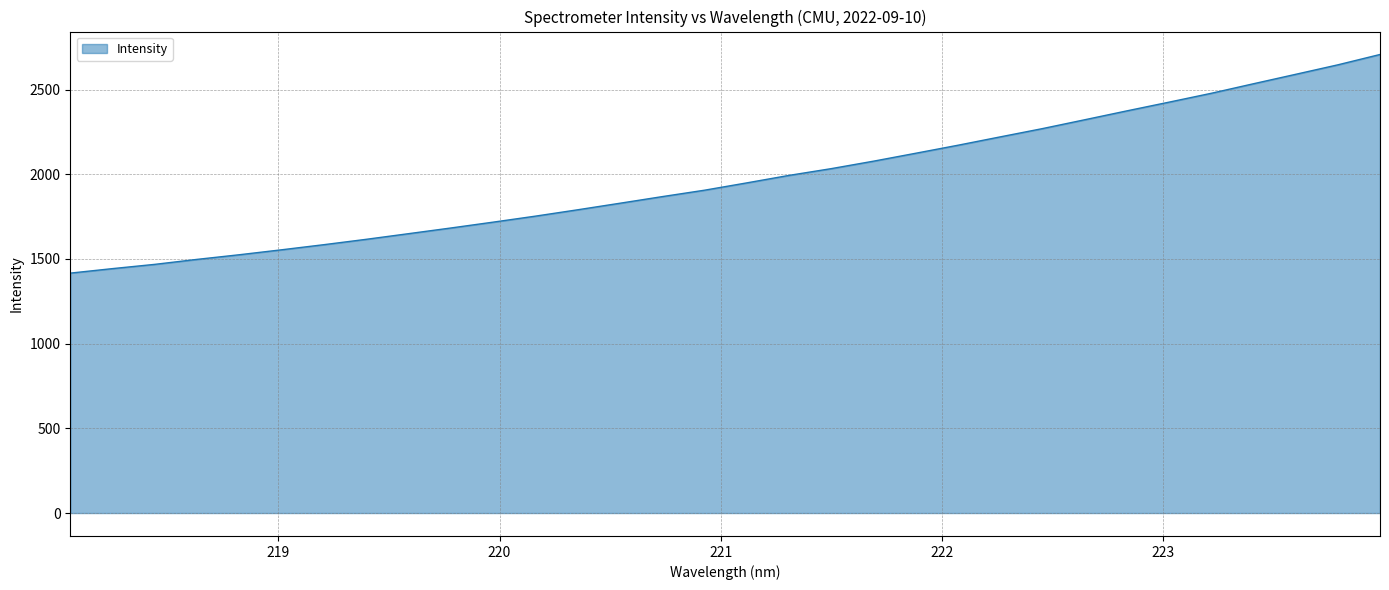

What is the maximum value shown in the chart?

2706.9